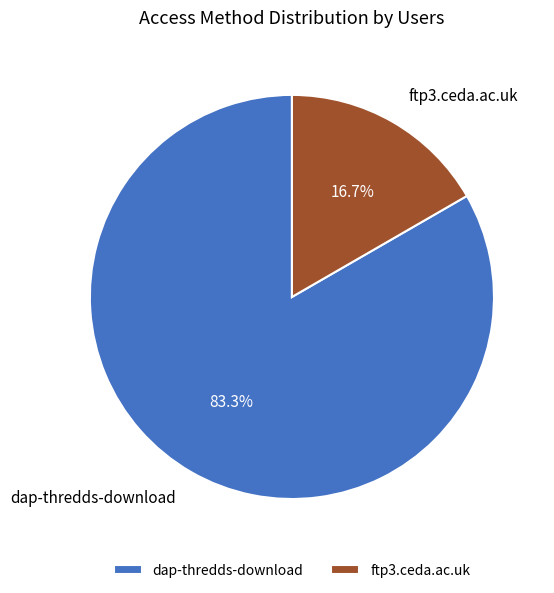

The ftp3.ceda.ac.uk slice represents 17% of the pie. True or false?

True